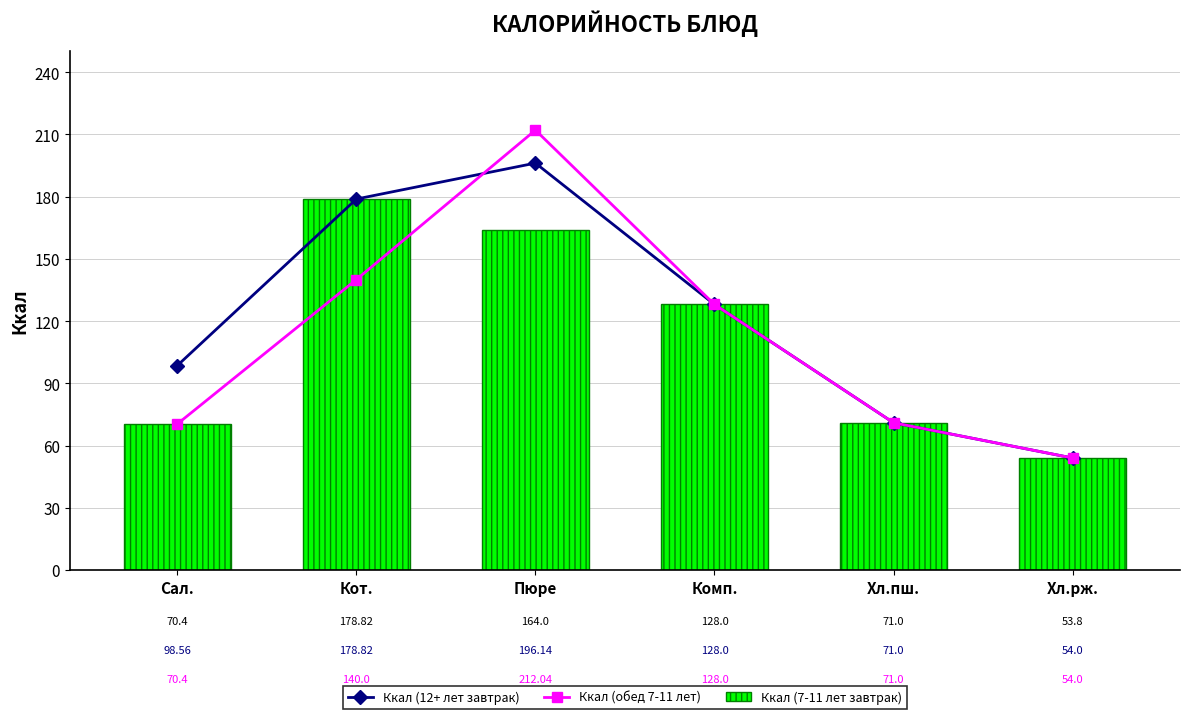

The value of Ккал (7-11 лет завтрак) at Сал. is 70.4. True or false?

True